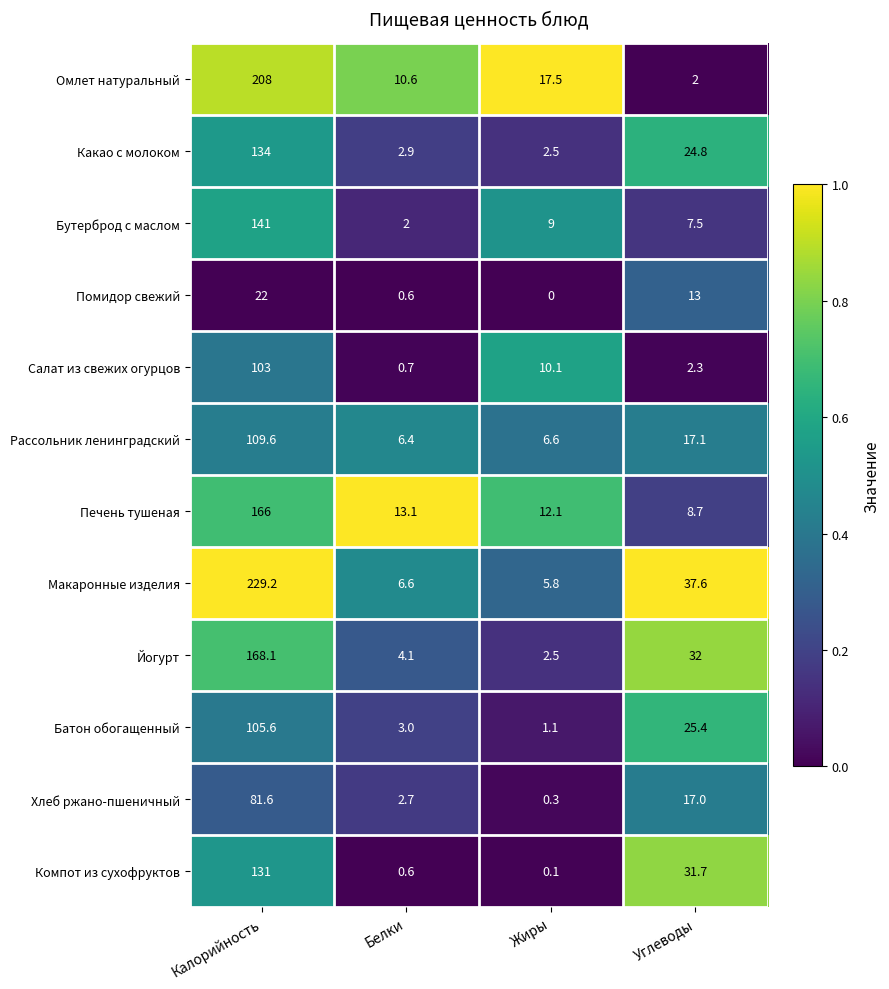

At Калорийность, list the series in order from largest to smallest.

Макаронные изделия, Омлет натуральный, Йогурт, Печень тушеная, Бутерброд с маслом, Какао с молоком, Компот из сухофруктов, Рассольник ленинградский, Батон обогащенный, Салат из свежих огурцов, Хлеб ржано-пшеничный, Помидор свежий